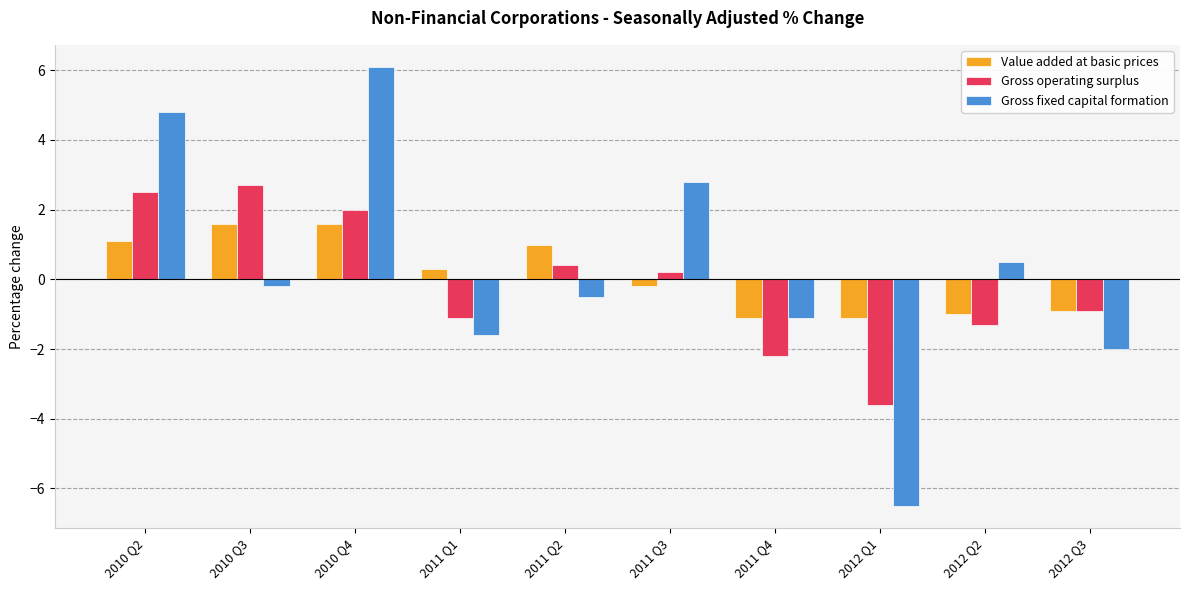

The Gross operating surplus series shows 0.4 at 2011 Q2. True or false?

True